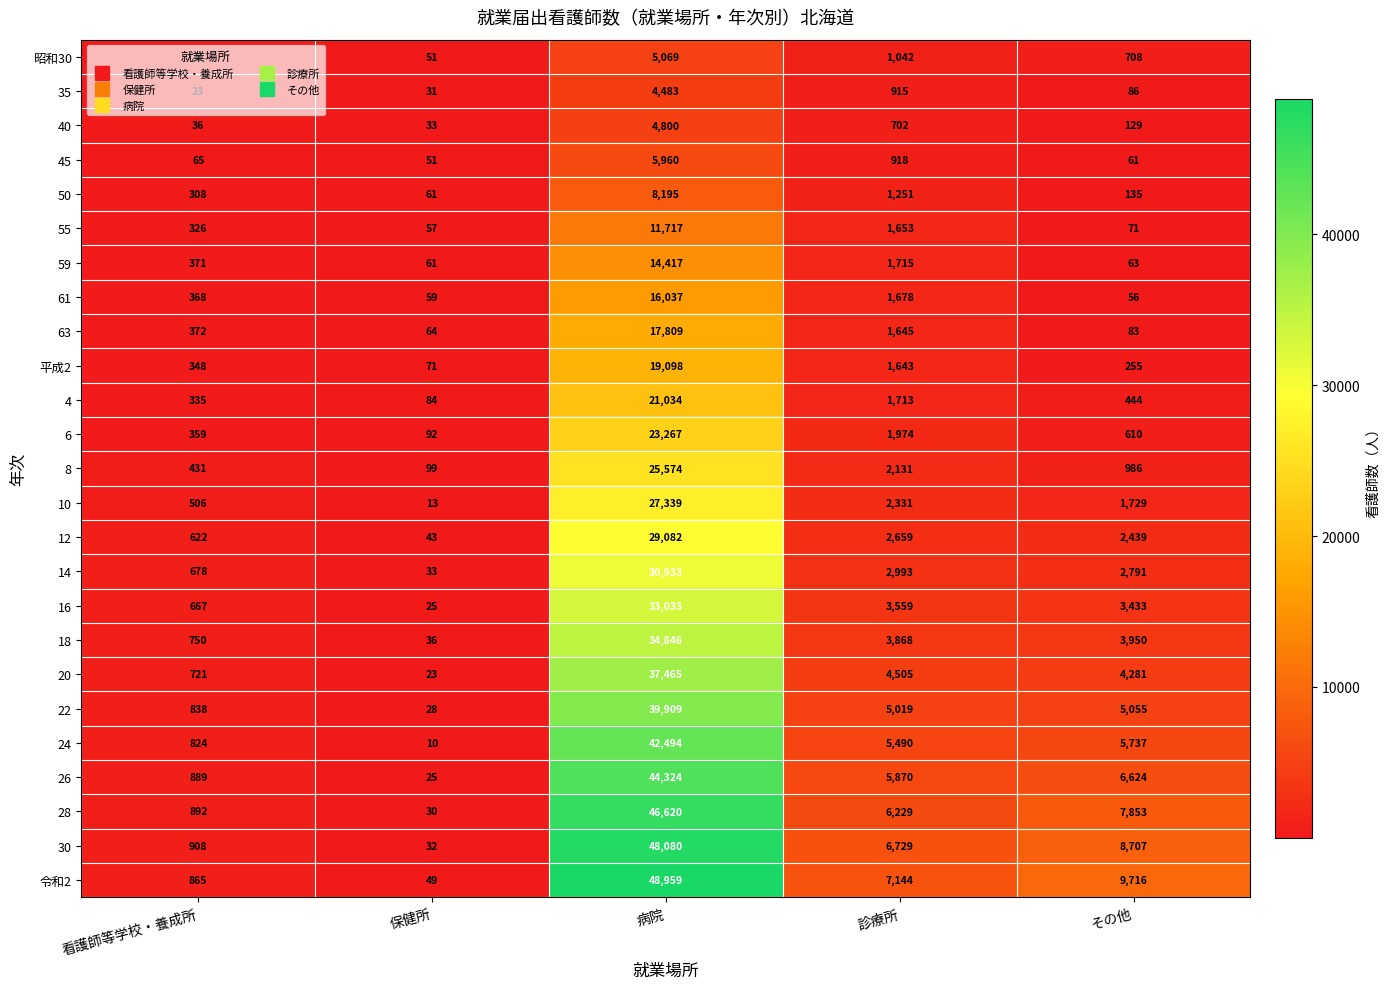

Where is 50 nearest to the value 4128?

診療所